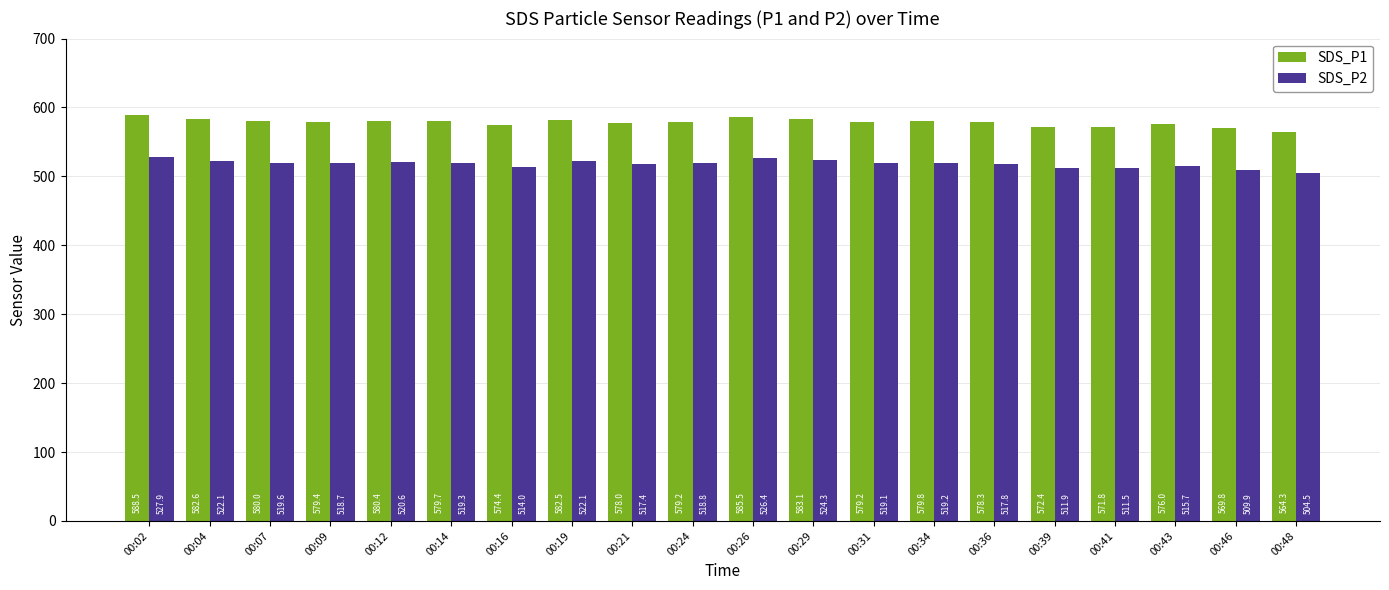

List the series in order of their peak value, highest first.

SDS_P1, SDS_P2